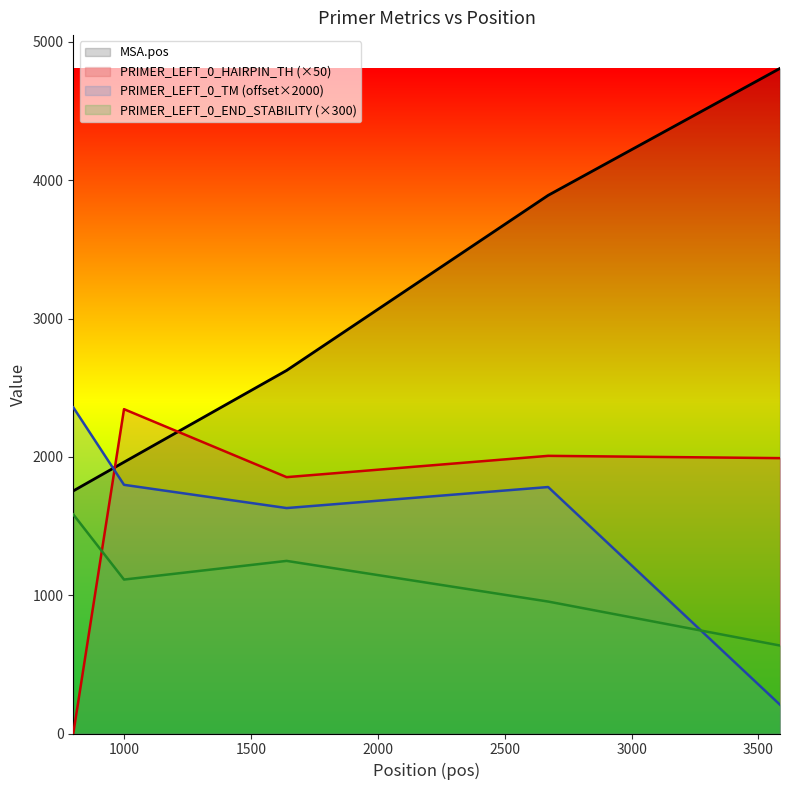

Is the value of PRIMER_LEFT_0_END_STABILITY at 2671 greater than the value of PRIMER_LEFT_0_HAIRPIN_TH at 999?

No